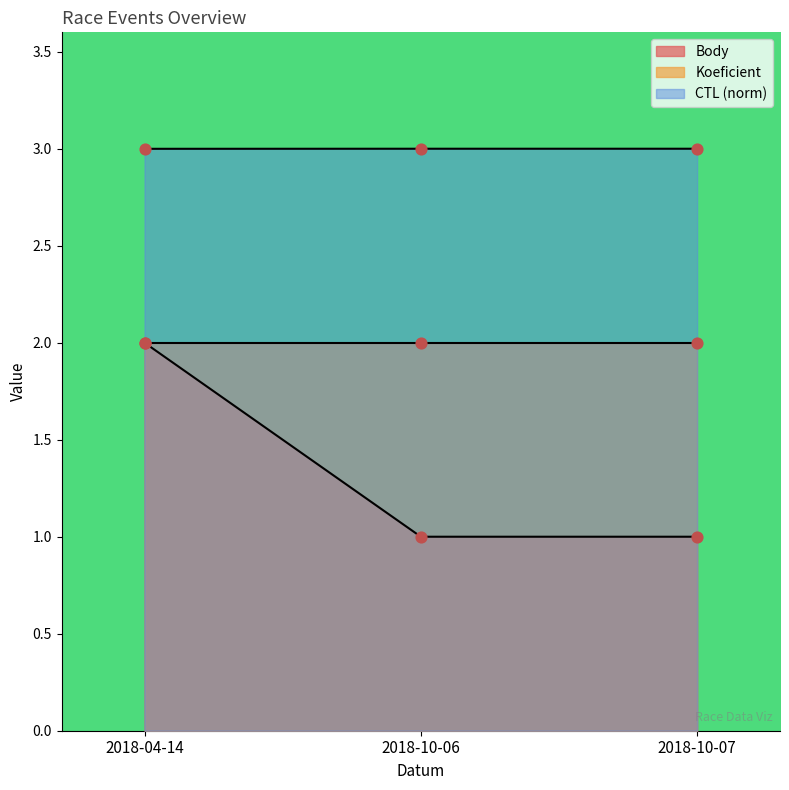

Is the value of CTL at 2018-04-14 greater than the value of Body at 2018-10-07?

Yes